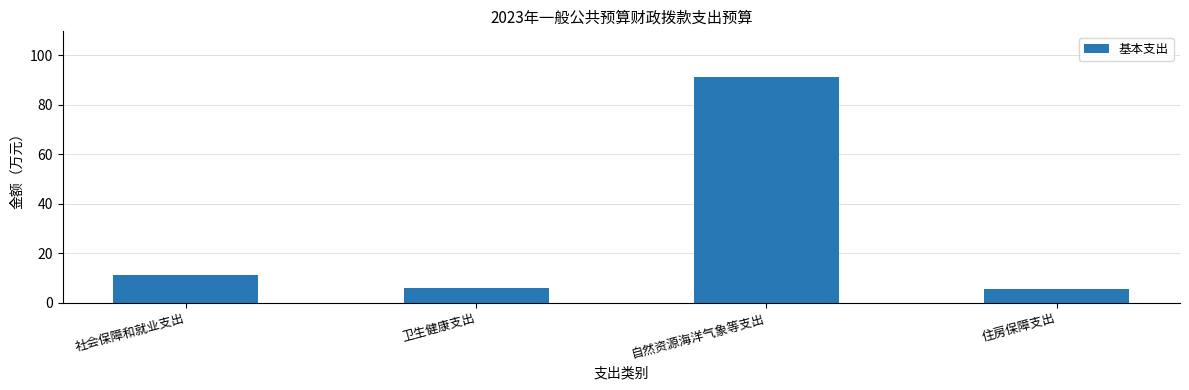

Which category has the highest value across all series?

自然资源海洋气象等支出